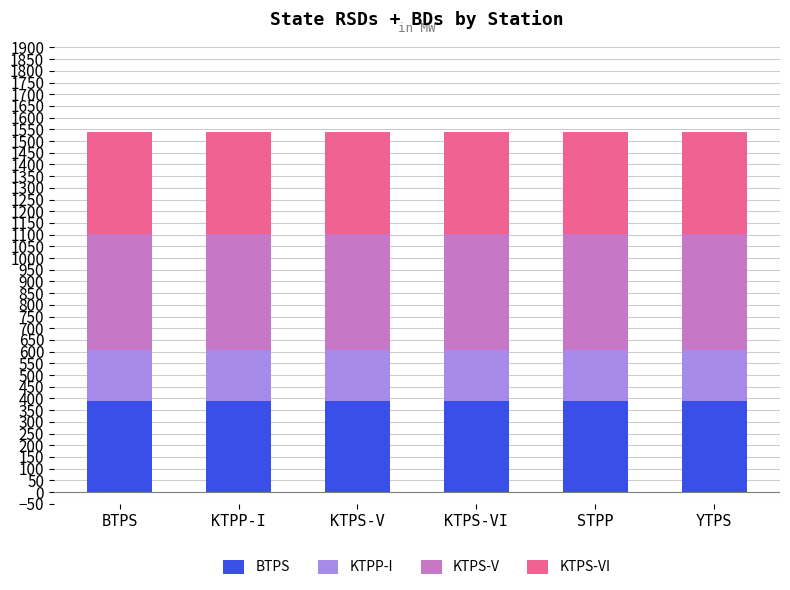

Is it true that BTPS equals 198 at BTPS?

False